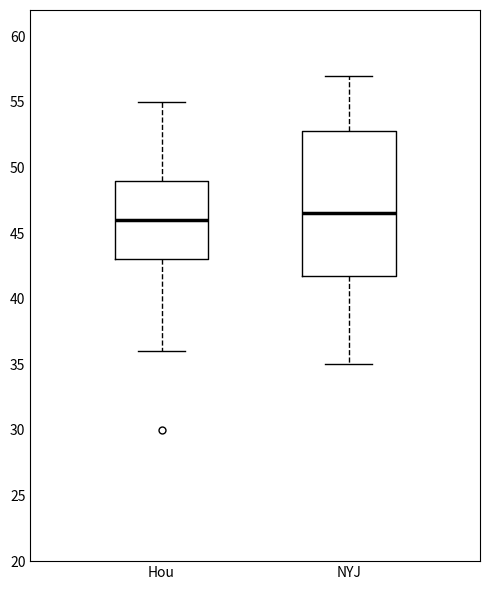

Reading left to right, read every box against the y-axis: the position of its median line, the range the box covers, and the ends of its whiskers. The values are not printed on the chart, so give them approximately, as read against the axis.

Hou: median 46.0, box 43.0 to 49.0, whiskers 36.0 to 55.0
NYJ: median 46.5, box 42.0 to 53.0, whiskers 35.0 to 57.0